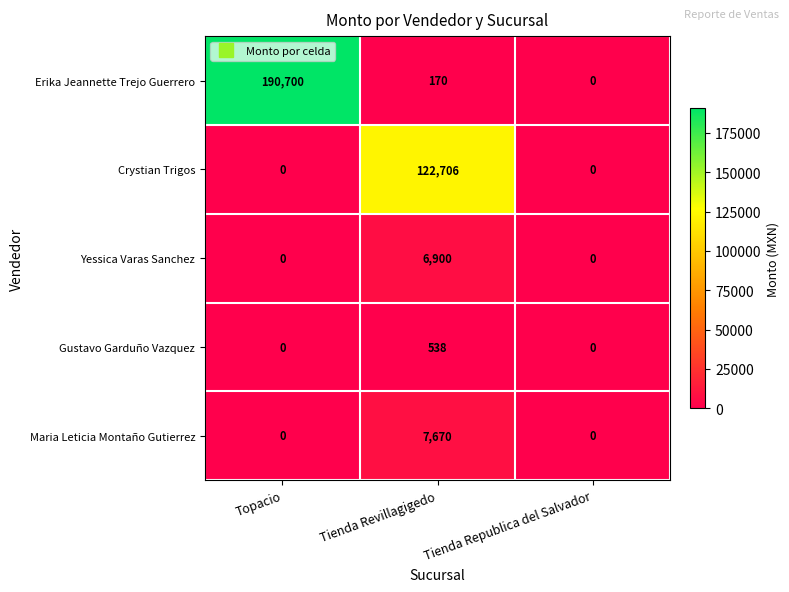

Reading right to left, extract all data points from this chart.

Erika Jeannette Trejo Guerrero: Tienda Republica del Salvador=0	Tienda Revillagigedo=170	Topacio=190700
Crystian Trigos: Tienda Republica del Salvador=0	Tienda Revillagigedo=122706	Topacio=0
Yessica Varas Sanchez: Tienda Republica del Salvador=0	Tienda Revillagigedo=6900	Topacio=0
Gustavo Garduño Vazquez: Tienda Republica del Salvador=0	Tienda Revillagigedo=538	Topacio=0
Maria Leticia Montaño Gutierrez: Tienda Republica del Salvador=0	Tienda Revillagigedo=7670	Topacio=0